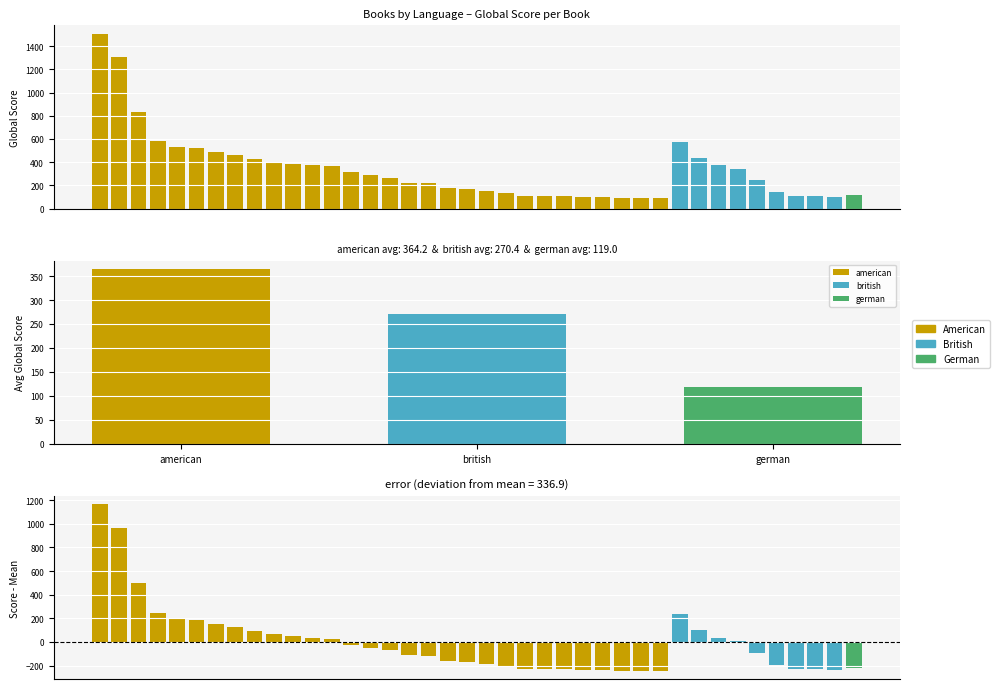

At how many categories does at least one series exceed 1406?

1